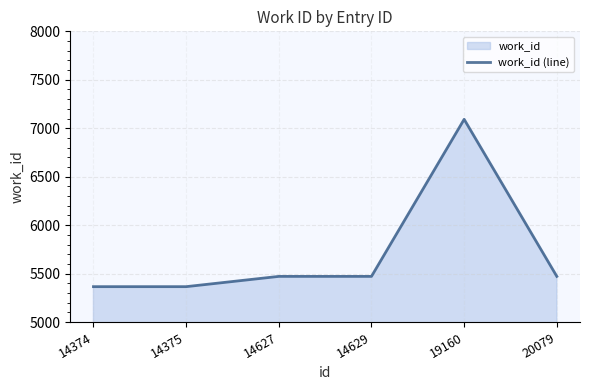

What is the difference between the second highest and minimum values?

106